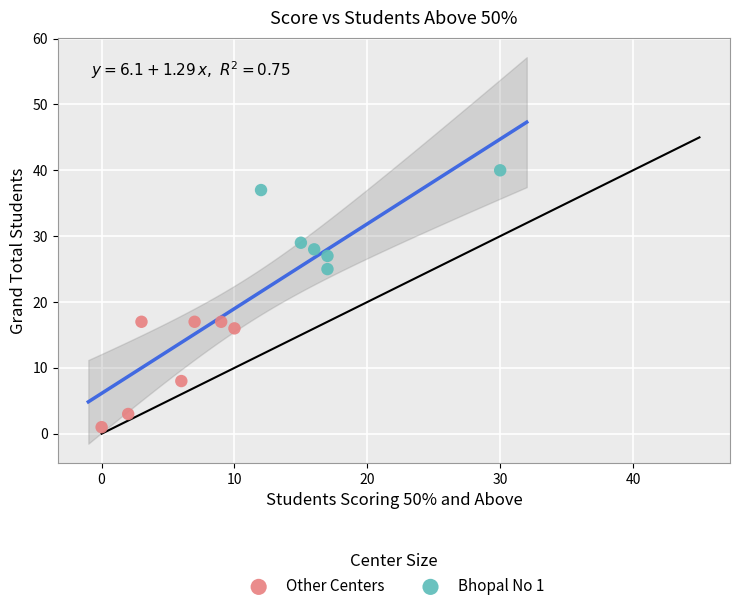

What are all the series names shown in the legend?

Other Centers, Bhopal No 1